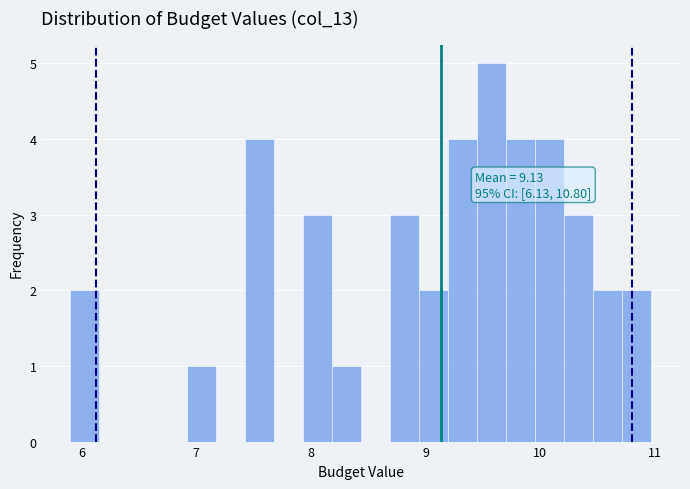

Read against the x-axis, roughly where is the centre of the tallest bar?

9.6